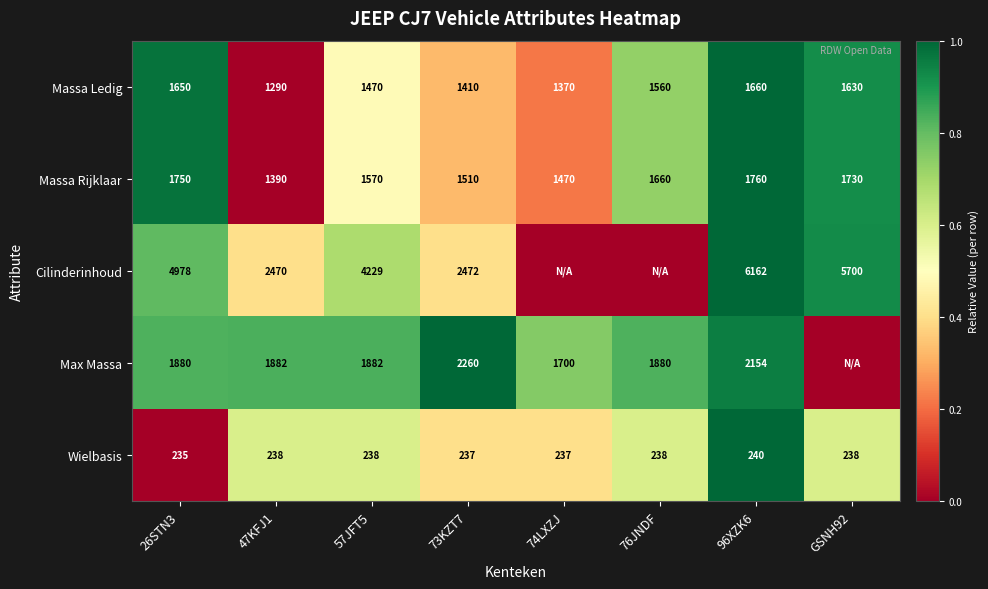

Rank the series at 57JFT5 from lowest to highest value.

Wielbasis, Massa Ledig, Massa Rijklaar, Max Massa, Cilinderinhoud